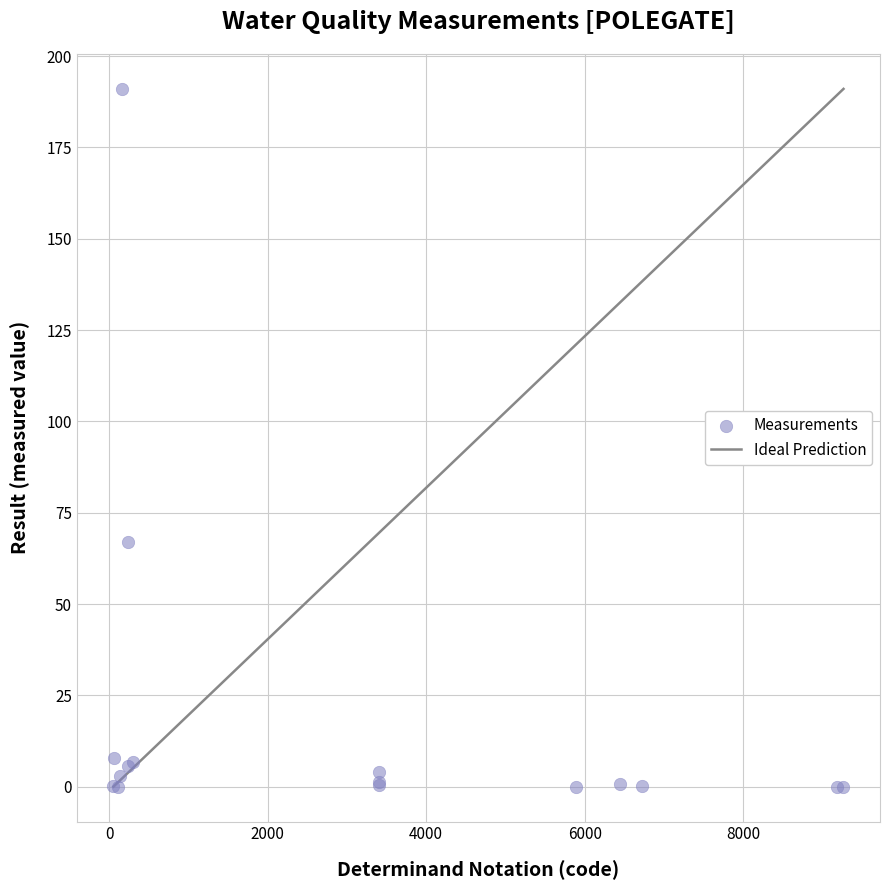

What Y value in the scatter plot is closest to 95?

67.1